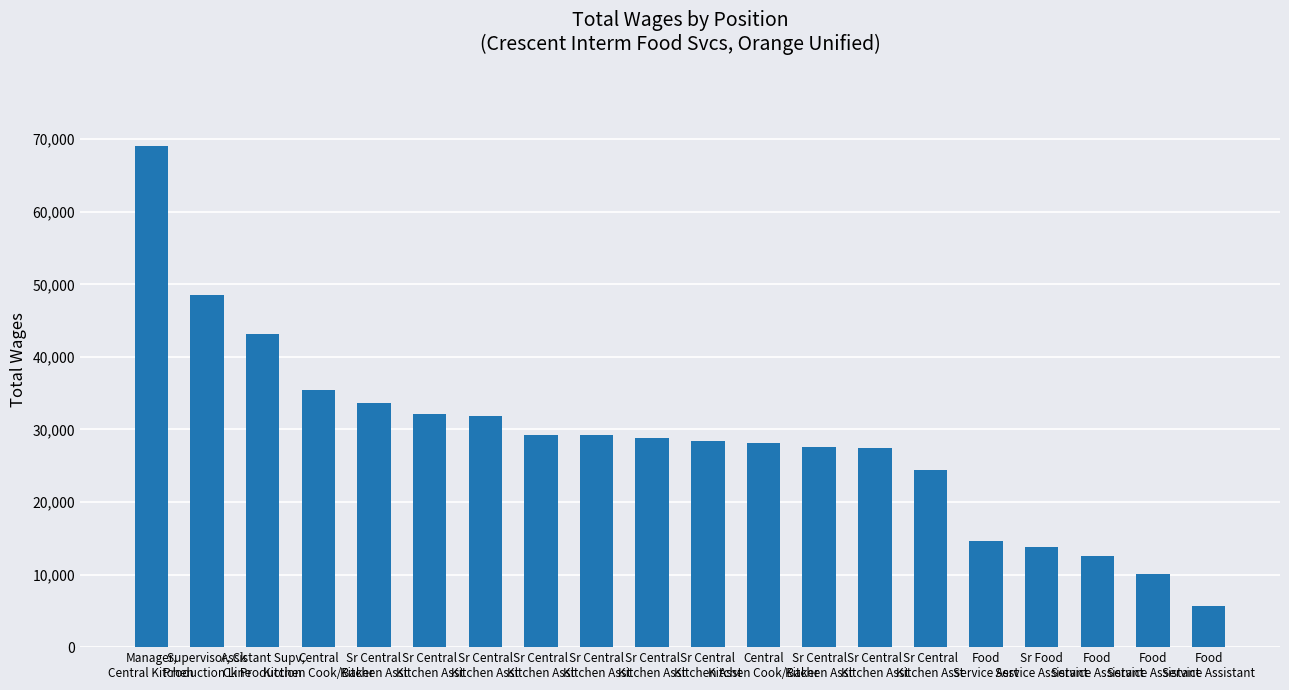

What is the difference between the values at Sr Central
Kitchen Asst and Sr Central
Kitchen Asst?

2590